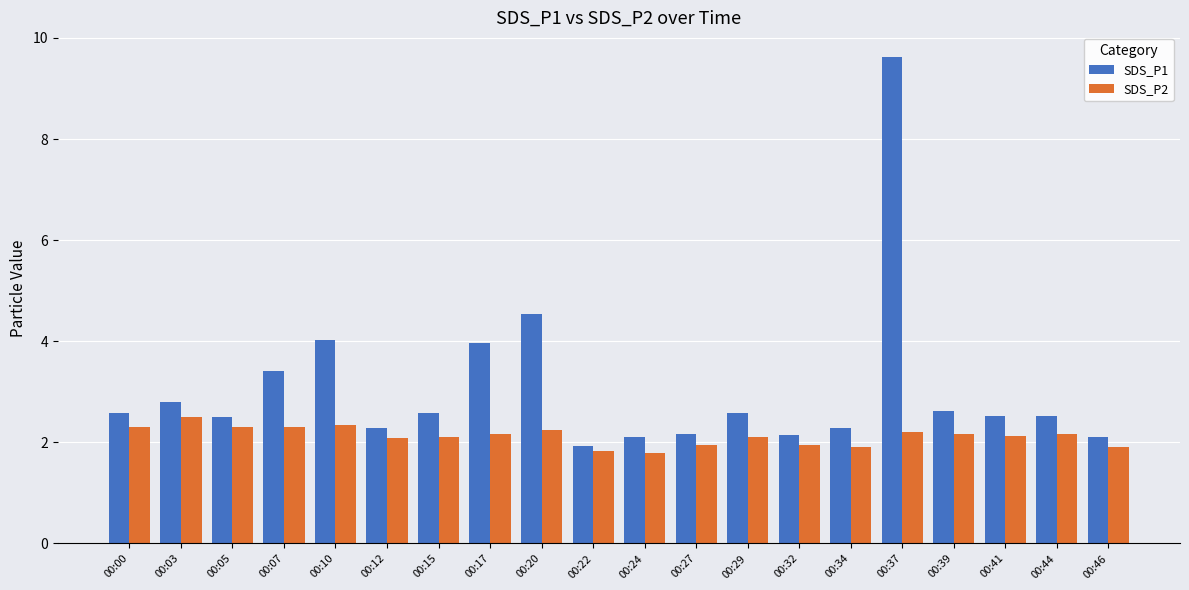

Rank the series by their average value, from lowest to highest.

SDS_P2, SDS_P1